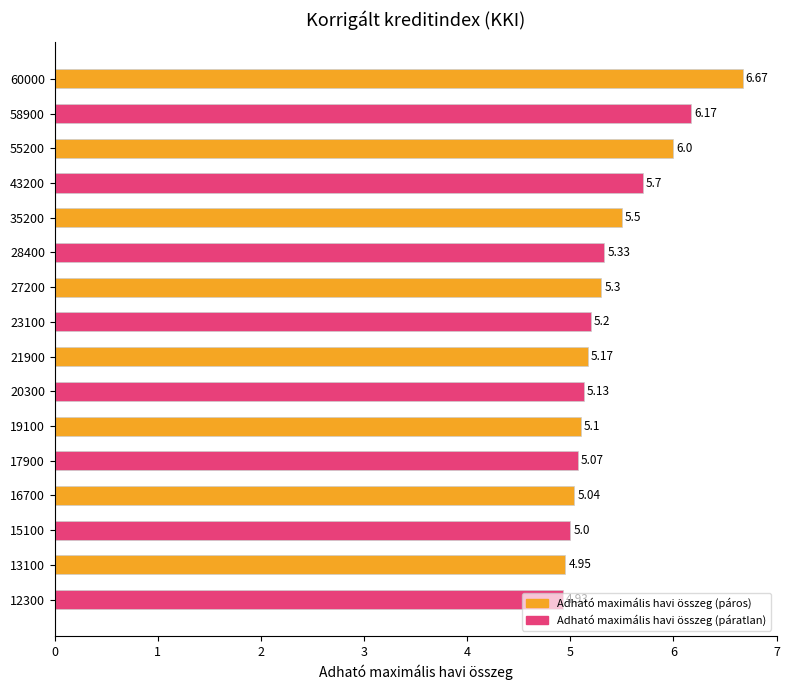

What is the sum of all values?

86.3